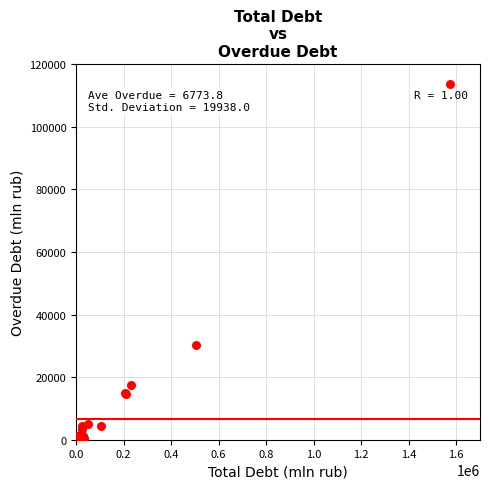

What Y value in the scatter plot is closest to 56754?

30380.3